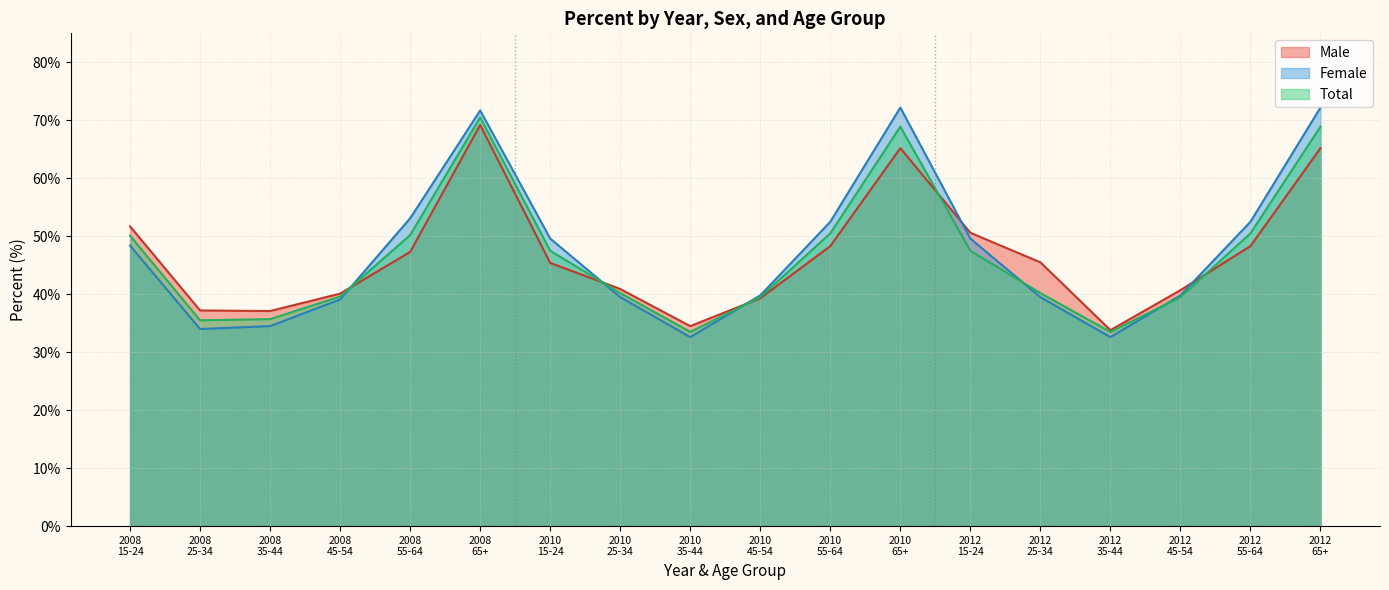

What is the value of the Male point at the 16th from the left?

40.7